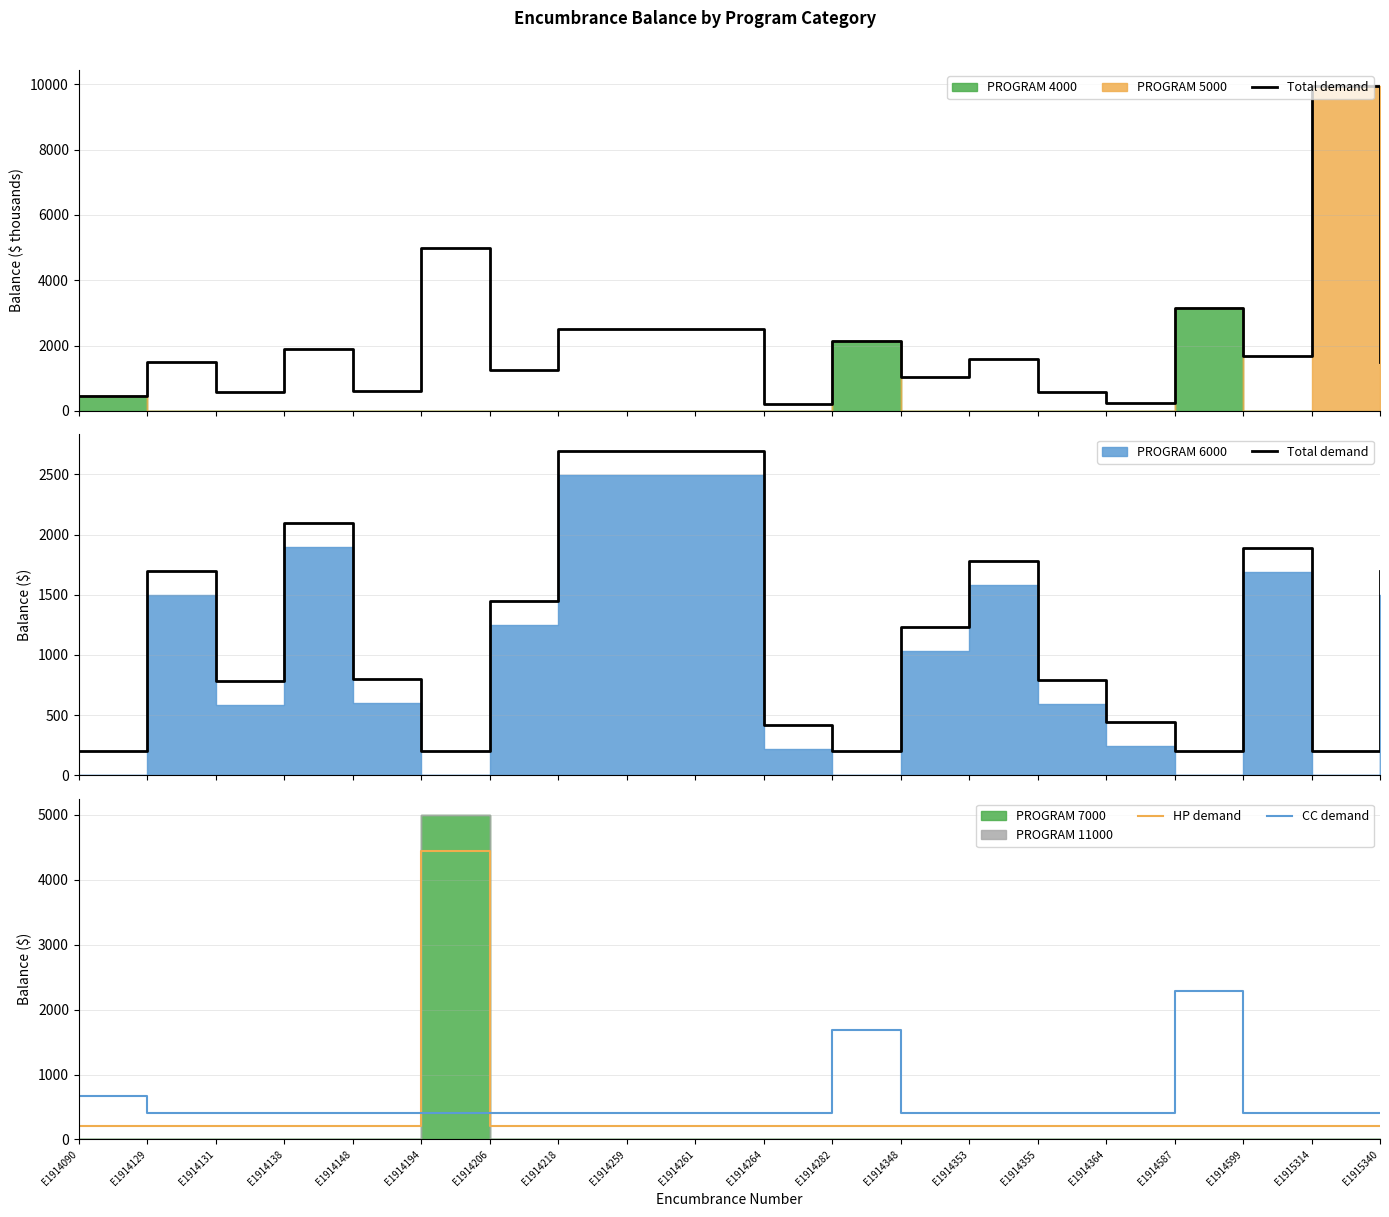

What is the highest value of the CC demand series?

2286.4